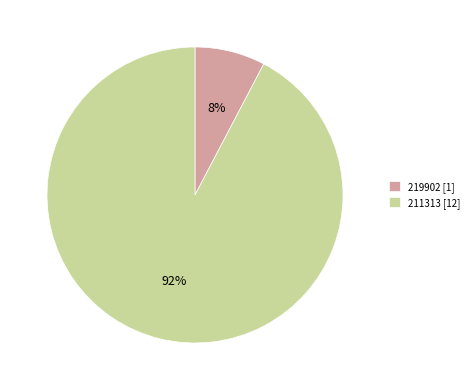

Rank the categories by value from lowest to highest.

219902, 211313